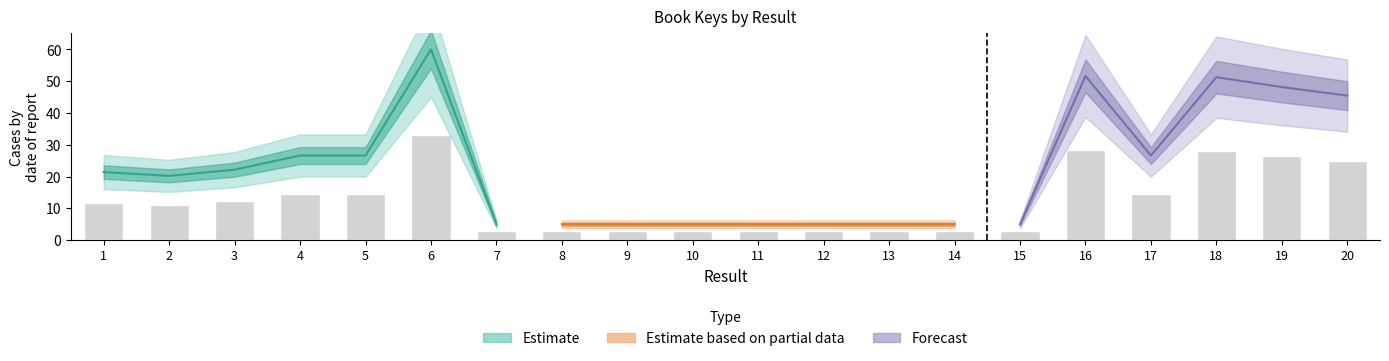

Rank the categories by value from highest to lowest.

6, 16, 18, 19, 20, 4, 5, 17, 3, 1, 2, 7, 9, 14, 11, 12, 15, 10, 13, 8